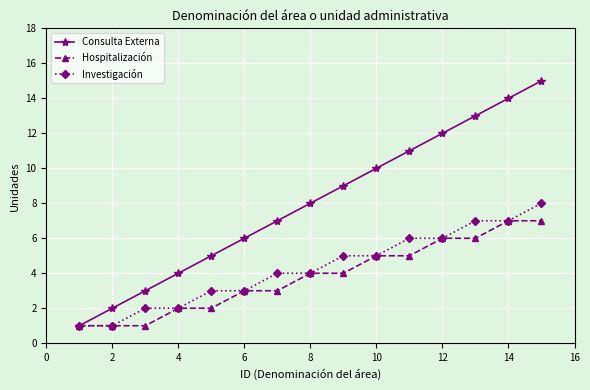

Which series has the widest spread of values?

Consulta Externa